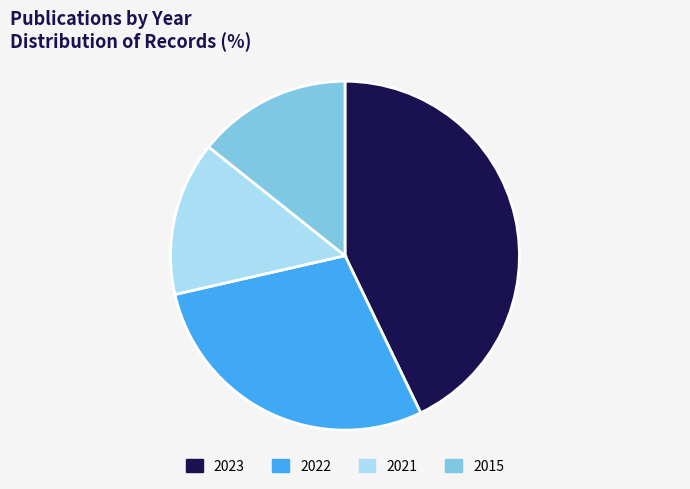

Does 2021 represent more than half of the total?

No